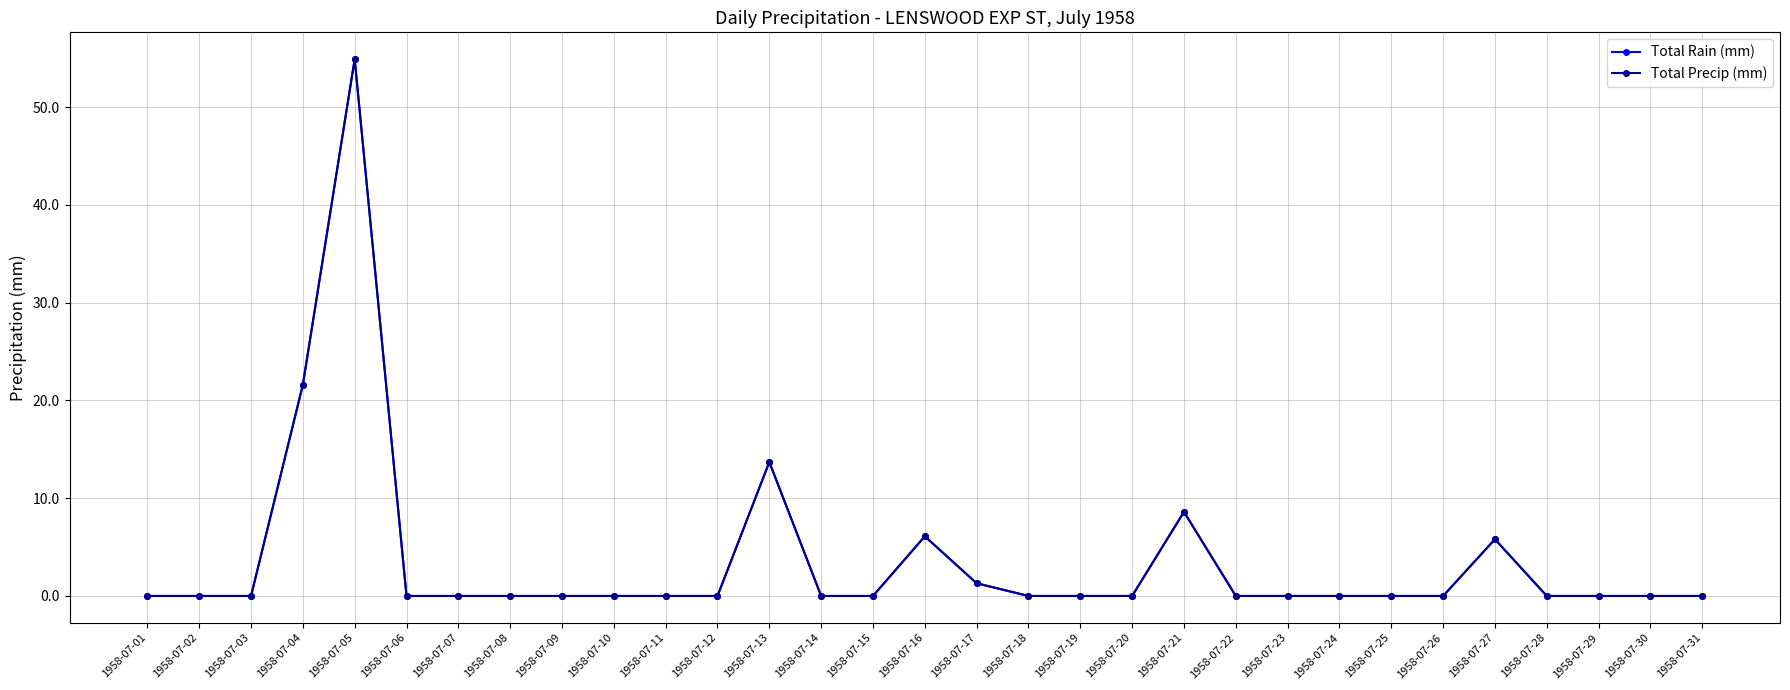

How many interior local peaks does the Total Rain (mm) series have?

5